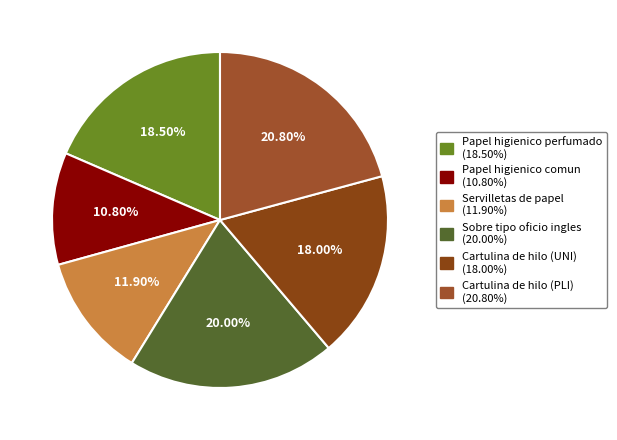

Which slice is the smallest?

Papel higienico comun